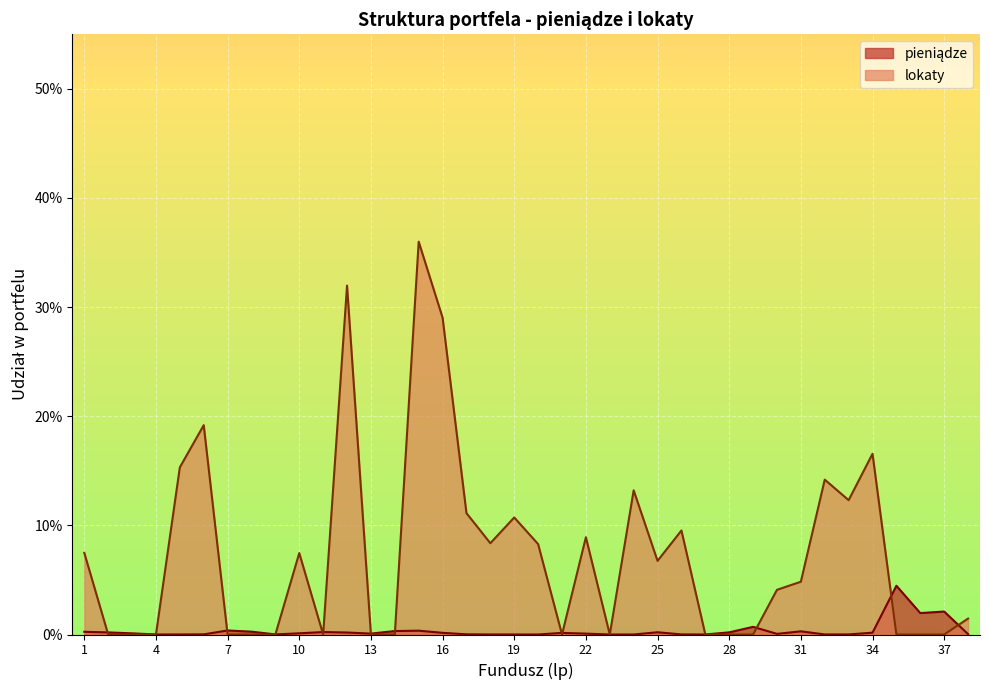

True or false: pieniądze has more than 2 interior local peaks.

True